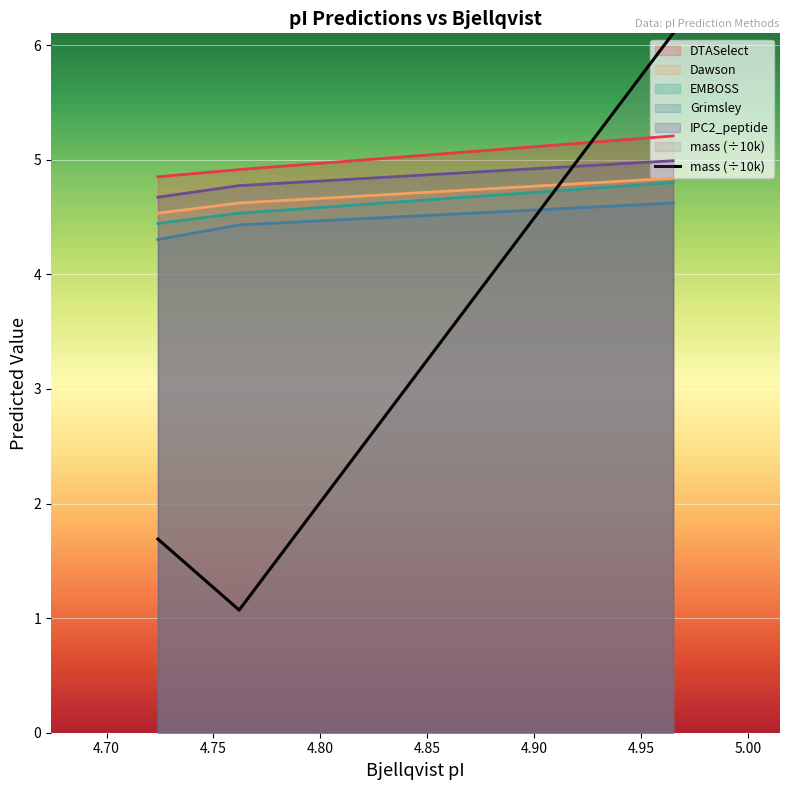

Rank the categories by mass value from highest to lowest.

4.965, 4.724, 4.762